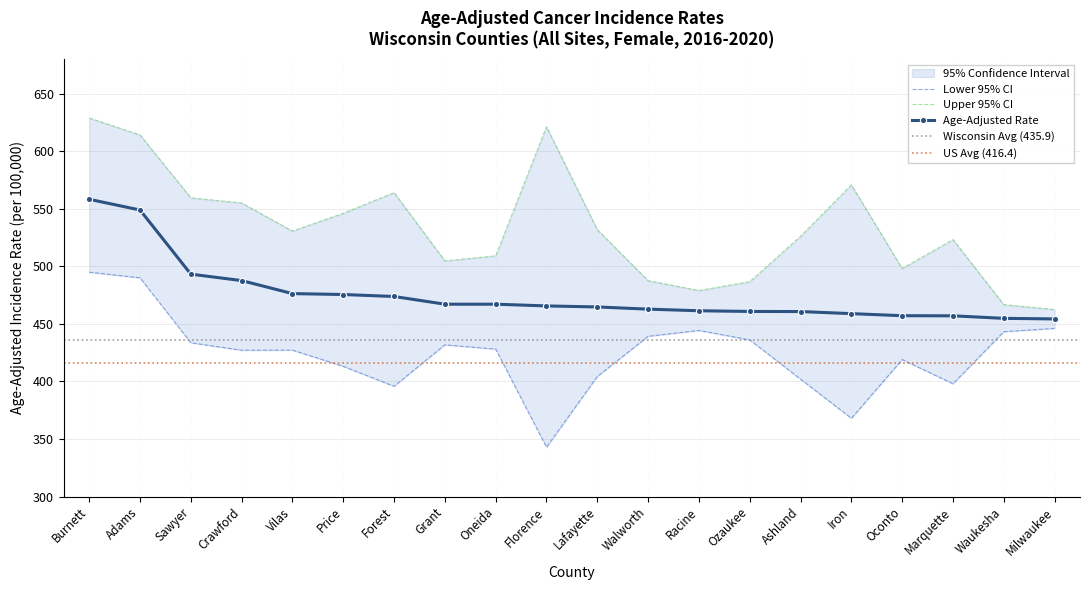

Between Forest and Racine, which series saw the biggest shift?

Upper 95% CI